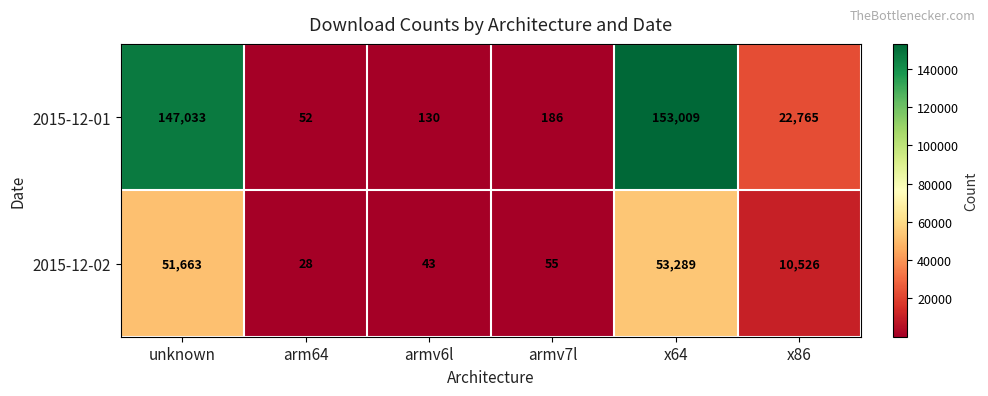

The value of 2015-12-02 at unknown is 73315. True or false?

False